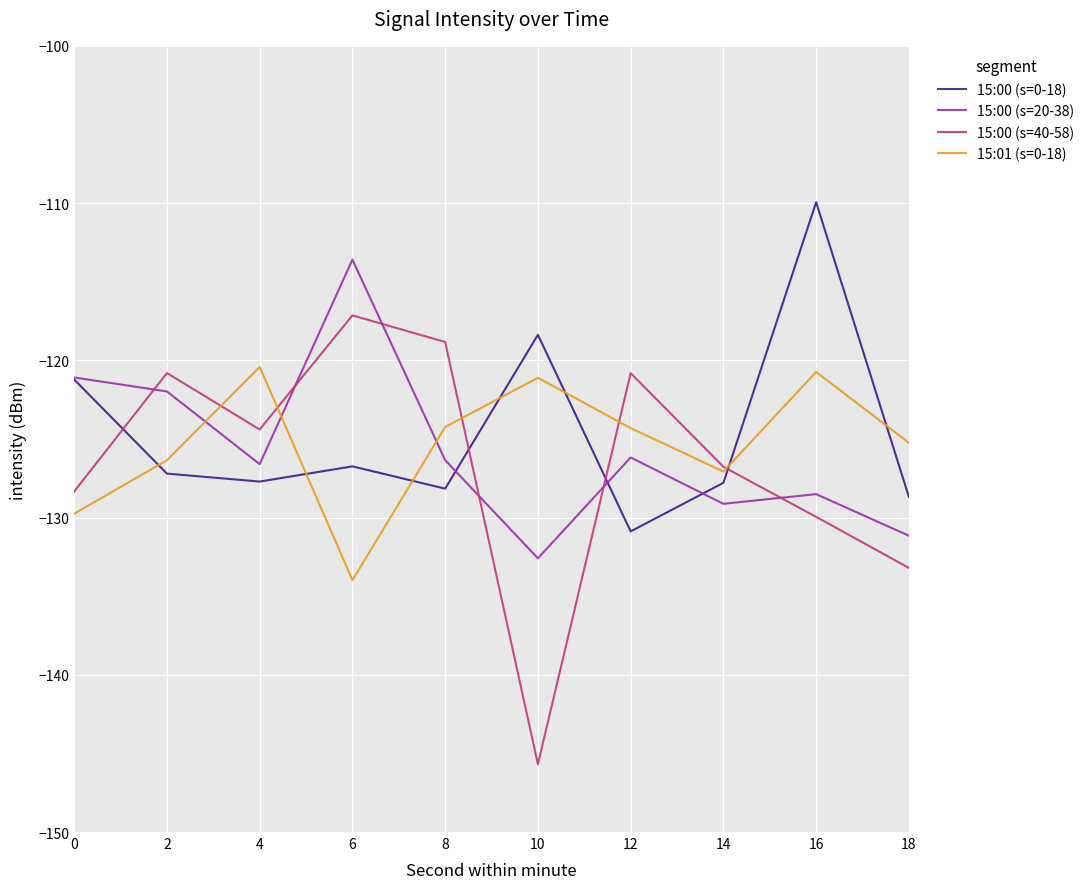

Rank the series by their maximum value, from lowest to highest.

15:01 (s=0-18), 15:00 (s=40-58), 15:00 (s=20-38), 15:00 (s=0-18)